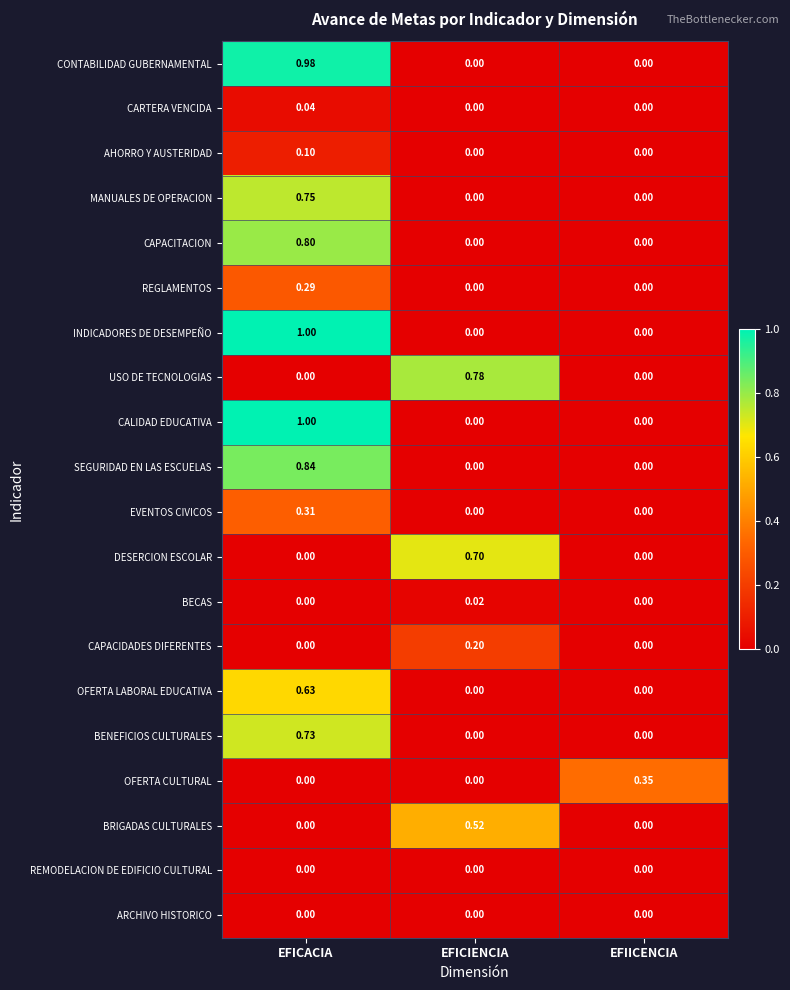

At which category is the sum across all series the highest?

EFICACIA